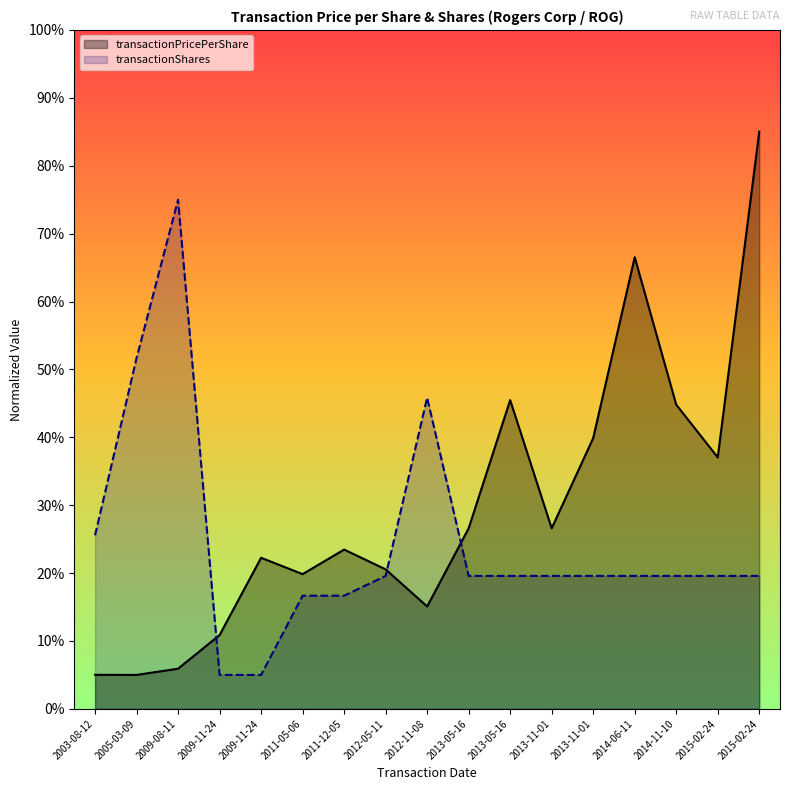

Reading left to right, transcribe all the data shown in this chart.

transactionPricePerShare: 2003-08-12=5.0	2005-03-09=5.0	2009-08-11=5.9	2009-11-24=10.9	2009-11-24=22.3	2011-05-06=19.8	2011-12-05=23.5	2012-05-11=20.5	2012-11-08=15.1	2013-05-16=26.6	2013-05-16=45.5	2013-11-01=26.6	2013-11-01=39.9	2014-06-11=66.5	2014-11-10=44.8	2015-02-24=37.0	2015-02-24=85.0
transactionShares: 2003-08-12=25.6	2005-03-09=51.7	2009-08-11=75.0	2009-11-24=5.0	2009-11-24=5.0	2011-05-06=16.7	2011-12-05=16.7	2012-05-11=19.6	2012-11-08=45.8	2013-05-16=19.6	2013-05-16=19.6	2013-11-01=19.6	2013-11-01=19.6	2014-06-11=19.6	2014-11-10=19.6	2015-02-24=19.6	2015-02-24=19.6